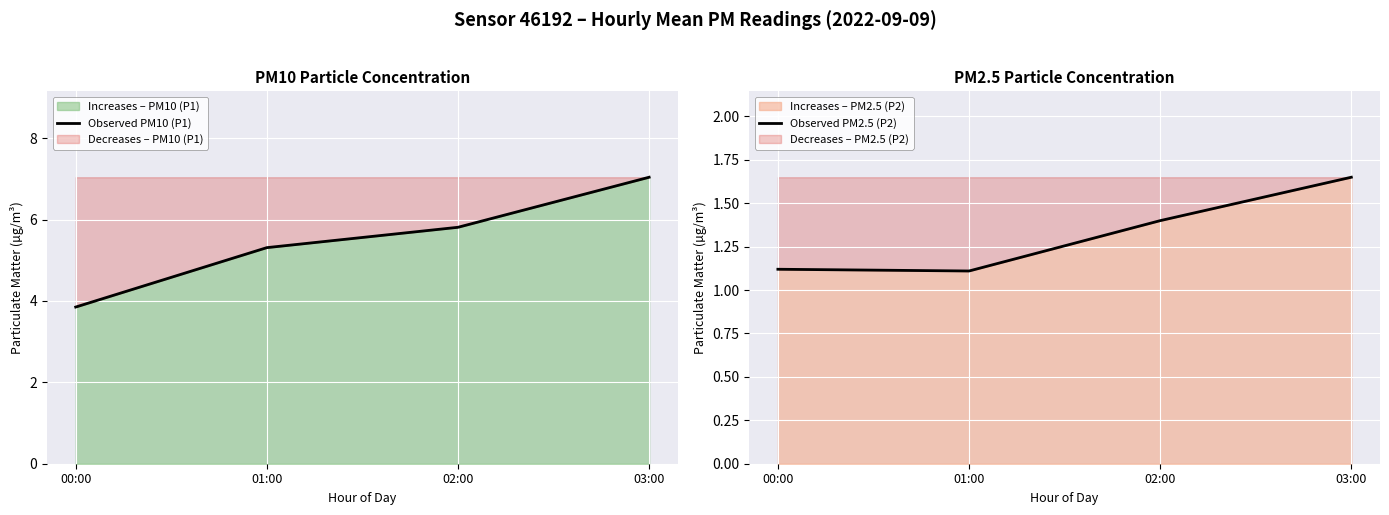

True or false: Observed PM2.5 (P2) and Observed PM10 (P1) cross at least once.

False